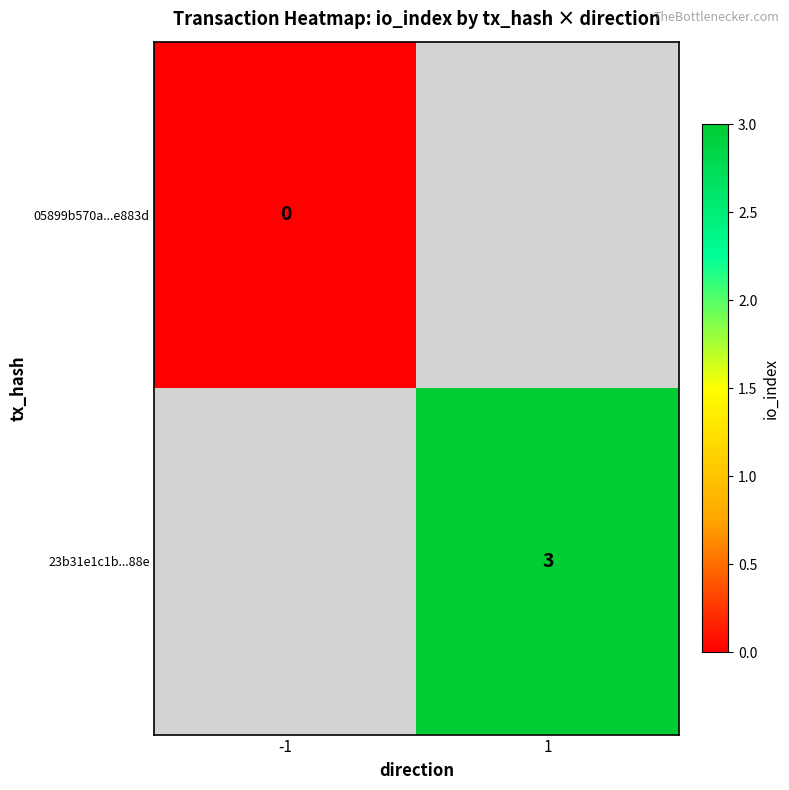

The value of 23b31e1c1b...88e at 1 is 4. True or false?

False